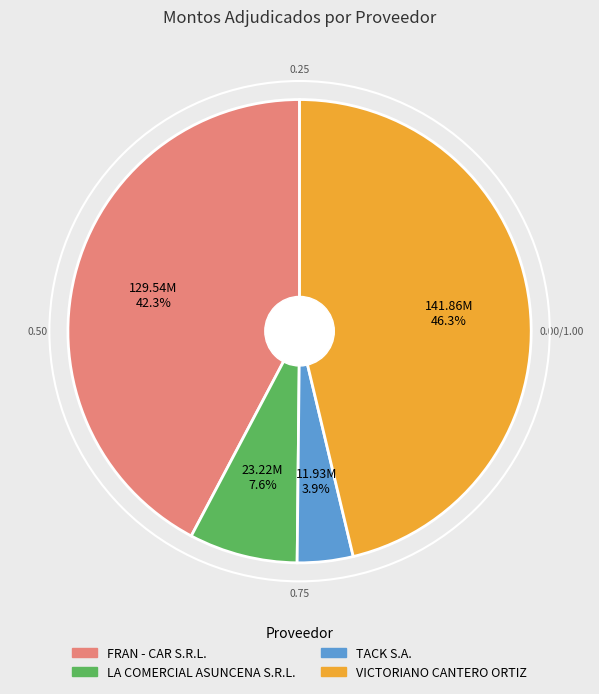

The VICTORIANO CANTERO ORTIZ slice represents 60% of the pie. True or false?

False